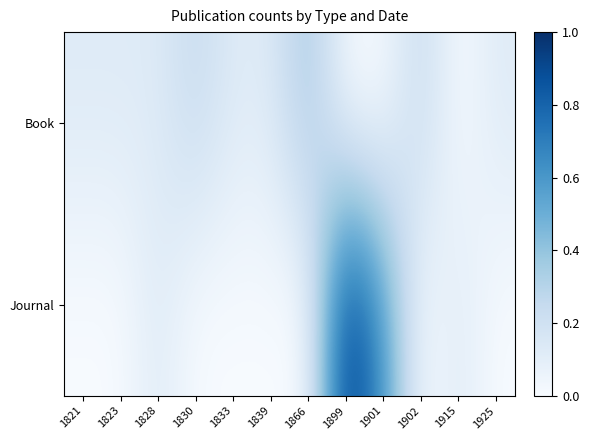

Reading left to right, extract all data points from this chart.

Book: 1821=0.1	1823=0.1	1828=0.1	1830=0.2	1833=0.1	1839=0.1	1866=0.4	1899=0.0	1901=0.0	1902=0.2	1915=0.0	1925=0.1
Journal: 1821=0.0	1823=0.0	1828=0.1	1830=0.0	1833=0.0	1839=0.0	1866=0.0	1899=1.0	1901=0.6	1902=0.0	1915=0.1	1925=0.0